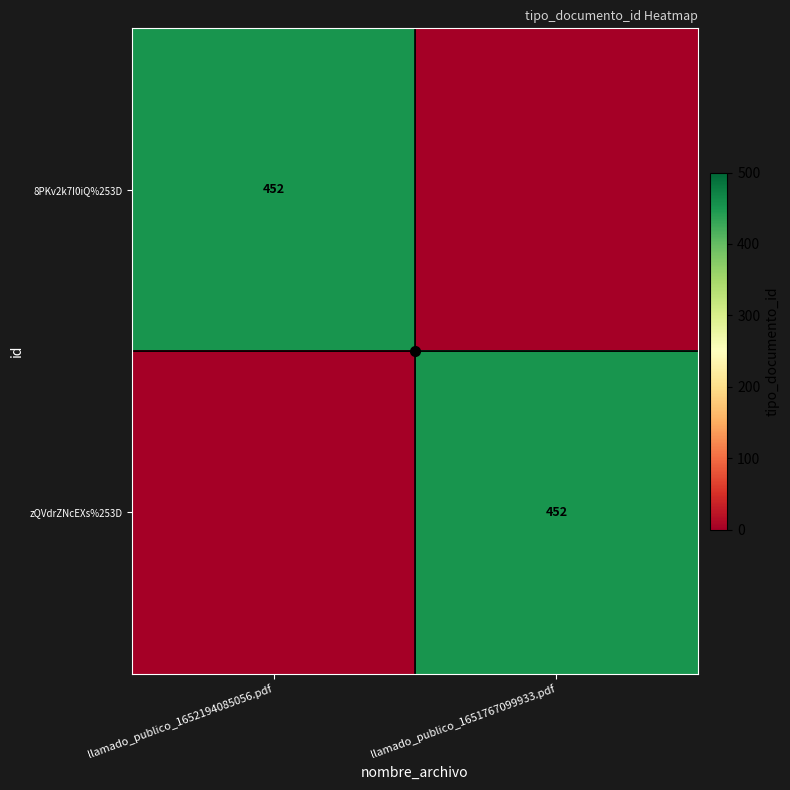

What is the difference between the highest and lowest values at llamado_publico_1651767099933.pdf?

452